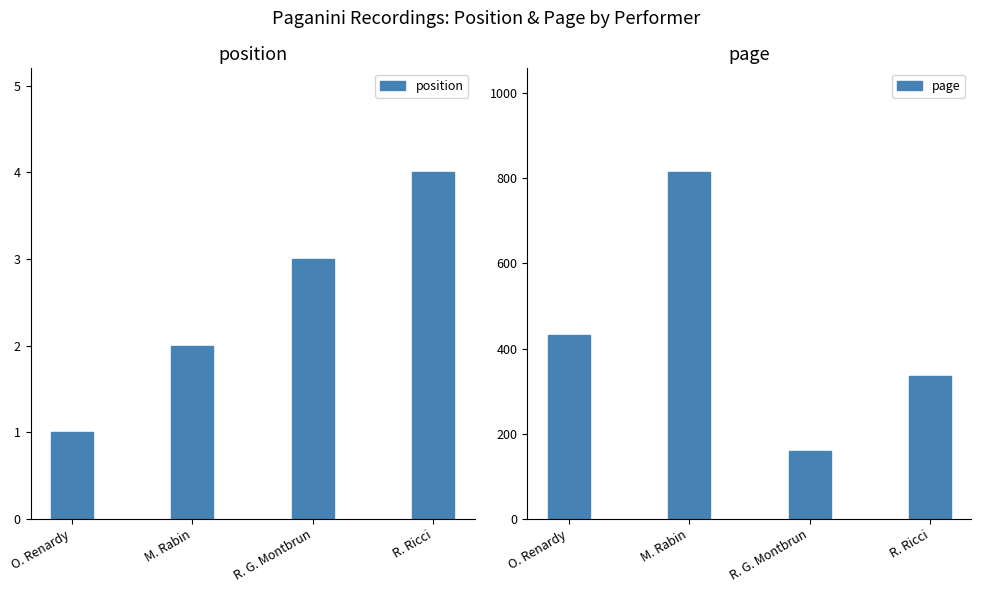

How many groups of bars are there?

4